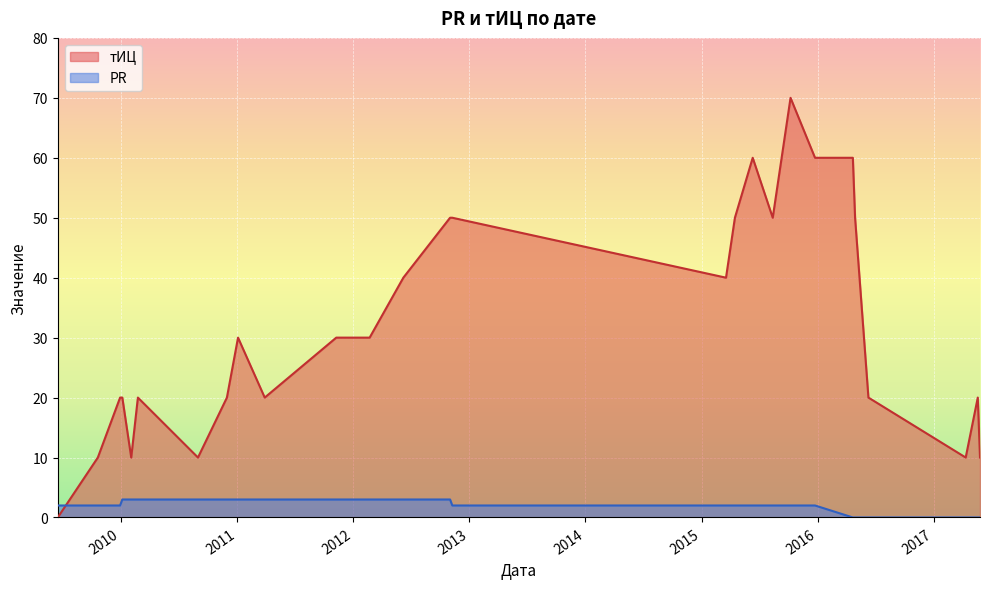

Which label corresponds to the largest value in the chart?

2015-10-08